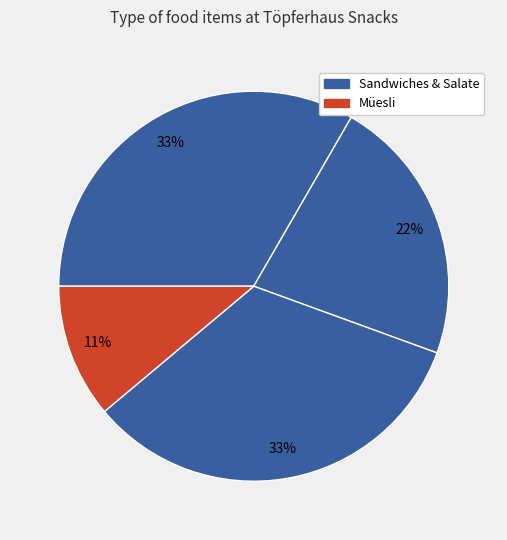

Count the number of slices in the pie.

4